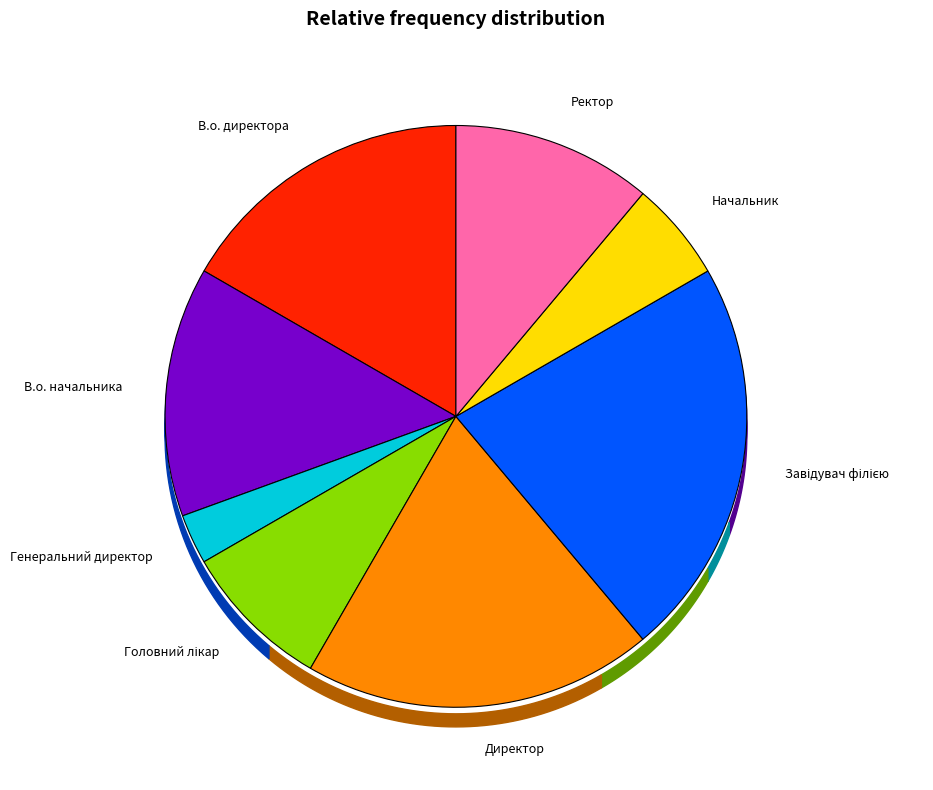

How many slices are in this pie chart?

8